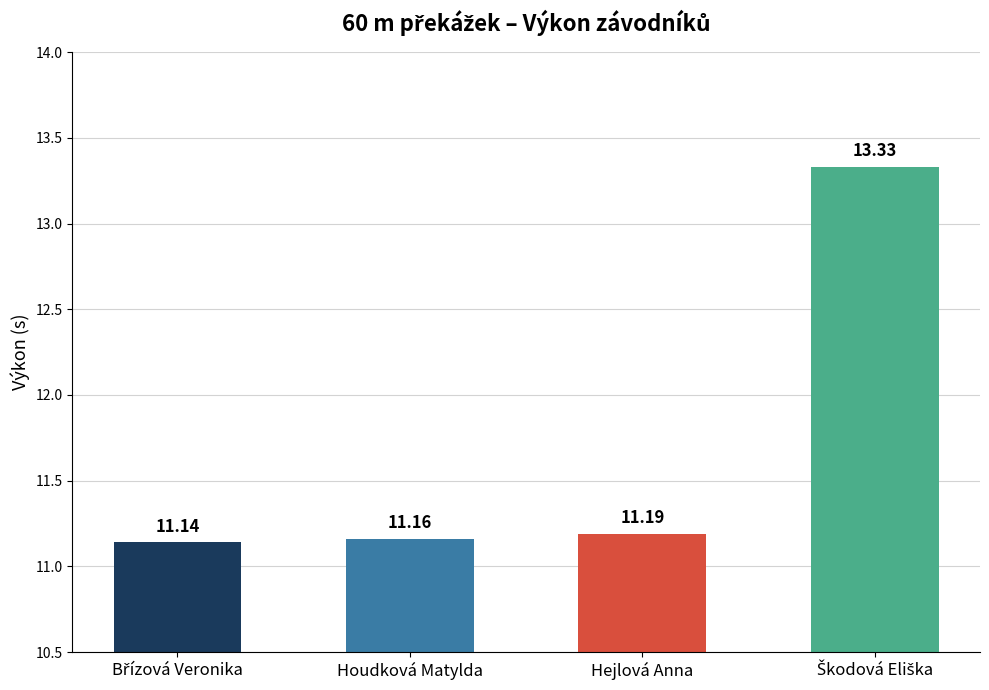

The chart shows a value of 11.2 at Houdková Matylda. True or false?

True